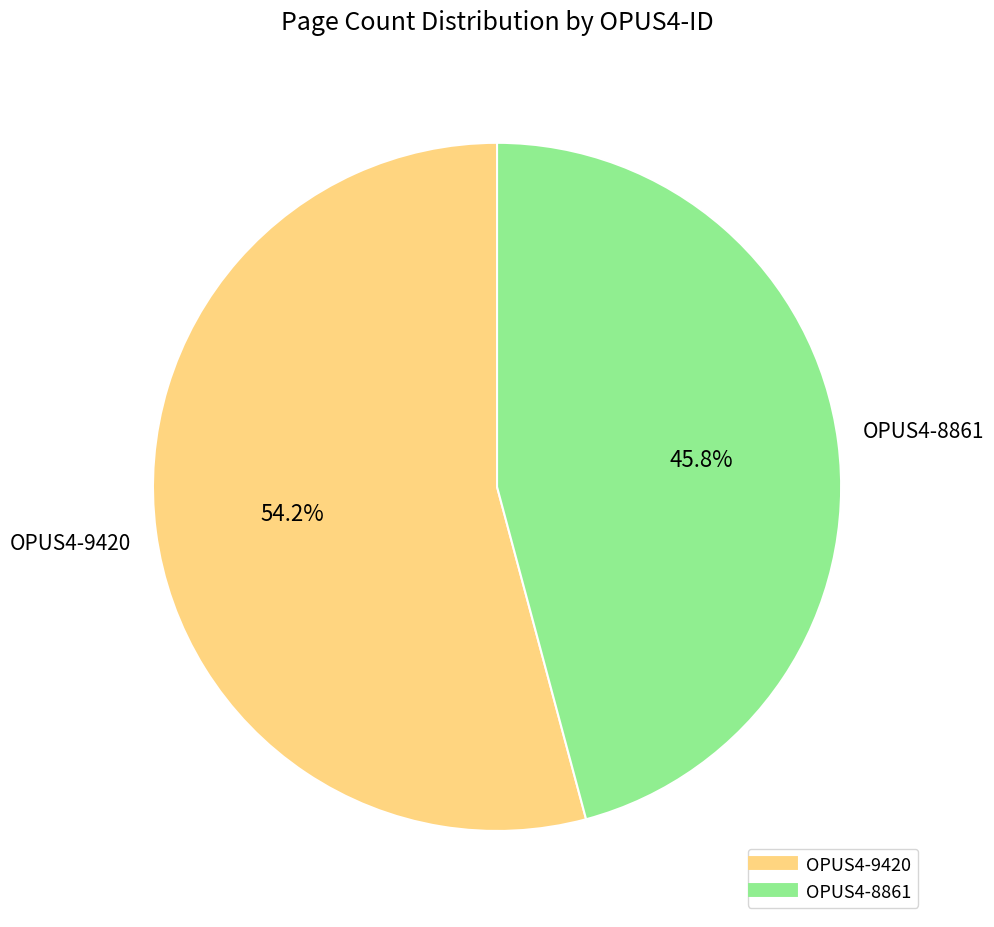

True or false: OPUS4-9420 accounts for 44% of the total.

False